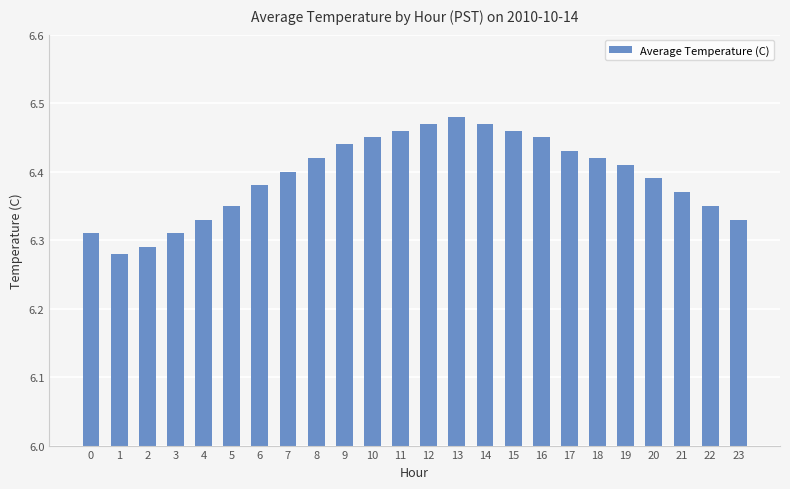

Count the values in the range 6 to 7.

24